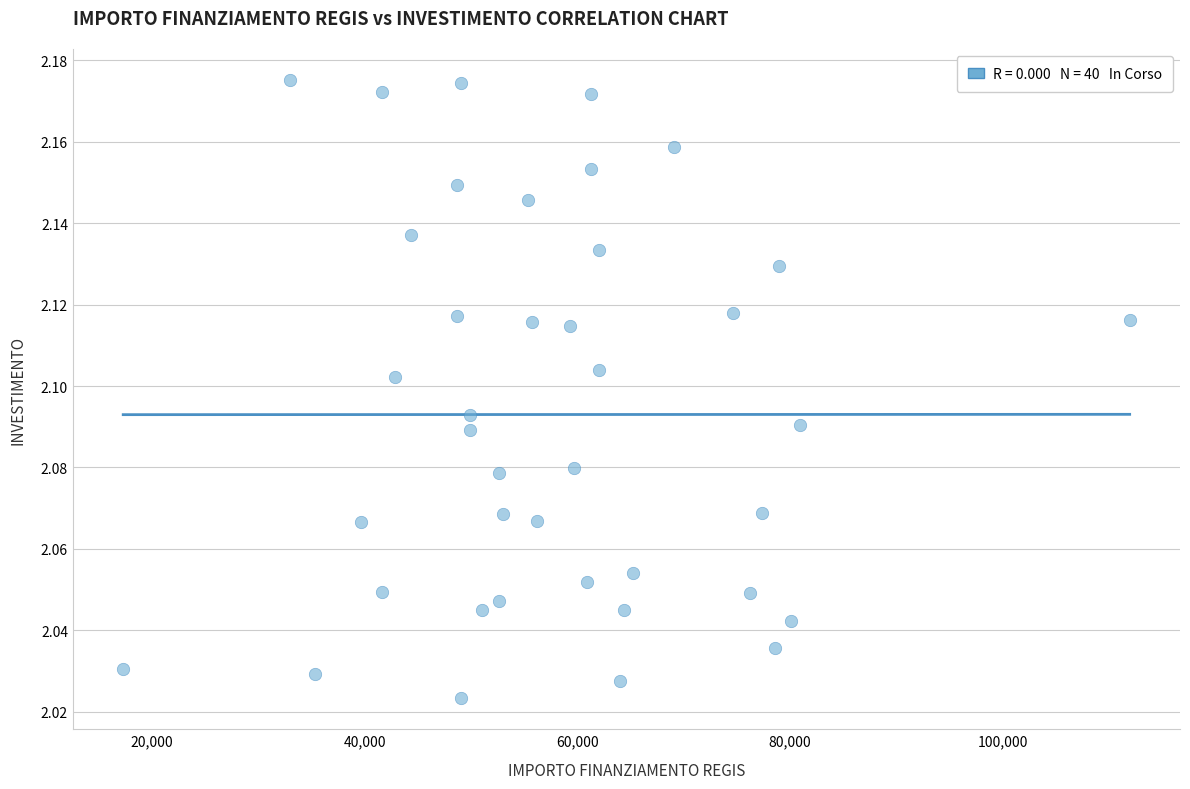

What is the range of X values (max minus min)?

94665.7